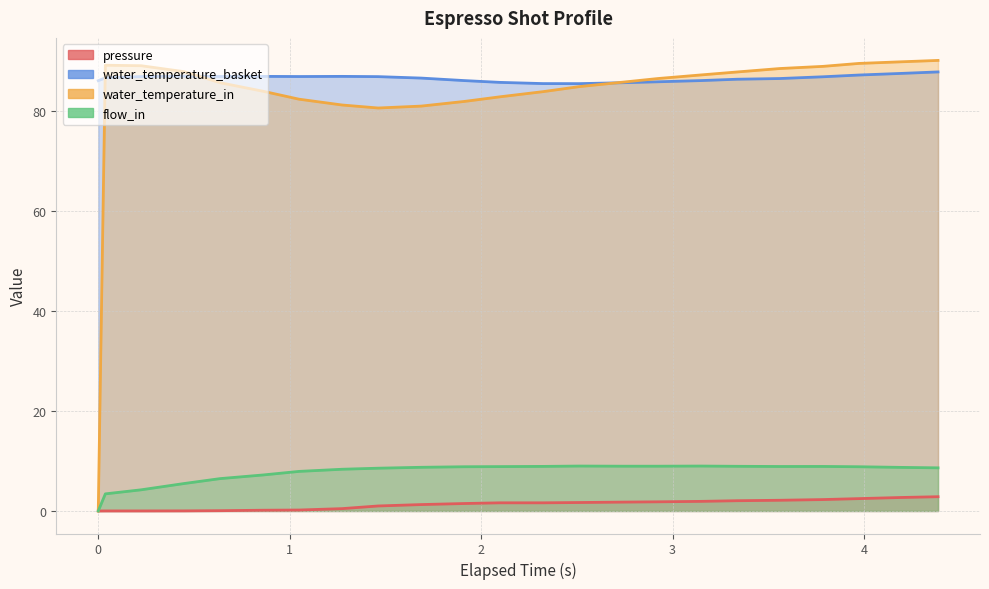

Which series has the largest total across all categories?

water_temperature_basket